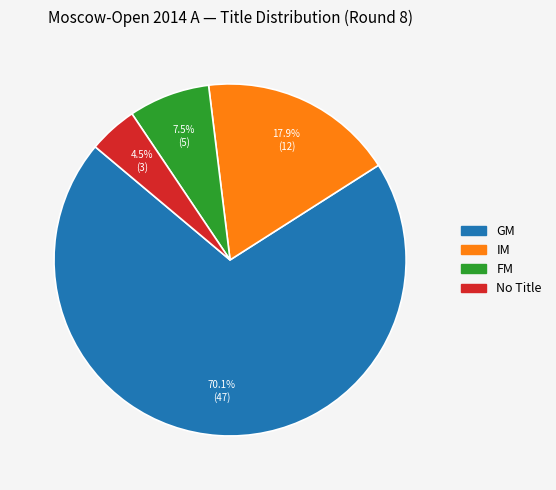

What is the largest slice in the pie chart?

GM